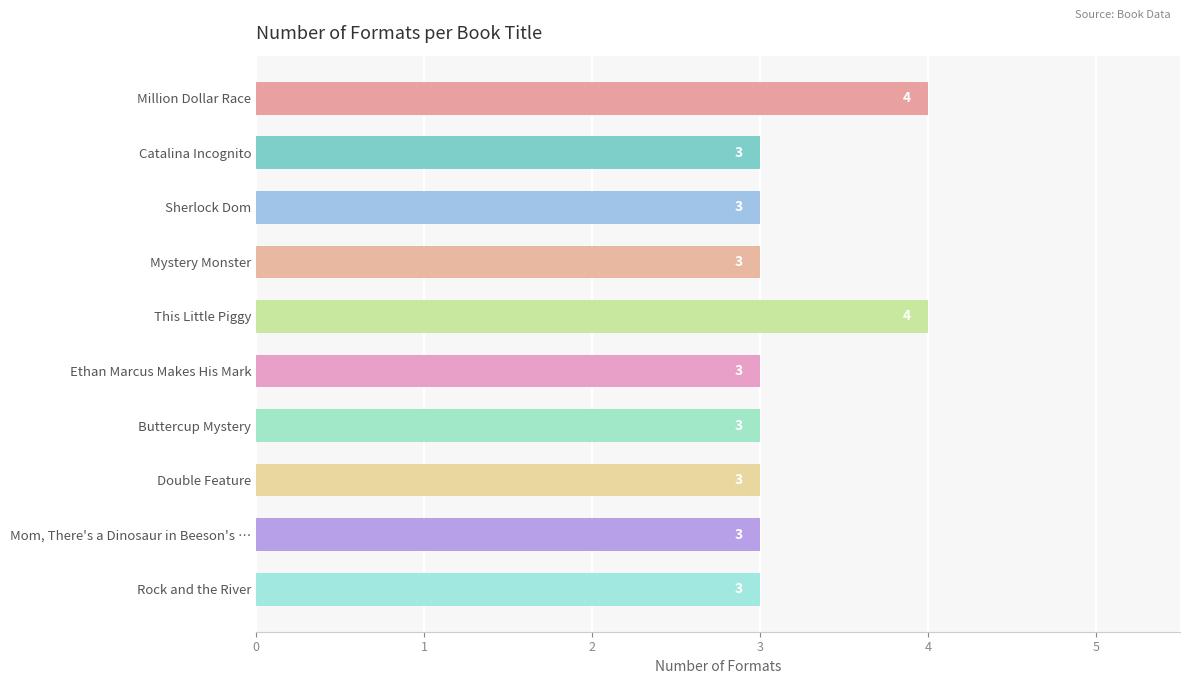

Reading top to bottom, extract all data points from this chart.

Million Dollar Race=4	Catalina Incognito=3	Sherlock Dom=3	Mystery Monster=3	This Little Piggy=4	Ethan Marcus Makes His Mark=3	Buttercup Mystery=3	Double Feature=3	Mom, There's a Dinosaur in Beeson's …=3	Rock and the River=3